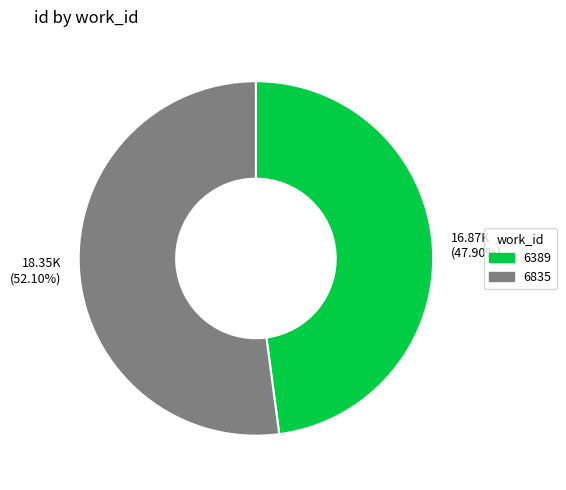

What is the ratio of the value at 18.35K (52.10%) to the value at 16.87K (47.90%)?

1.1